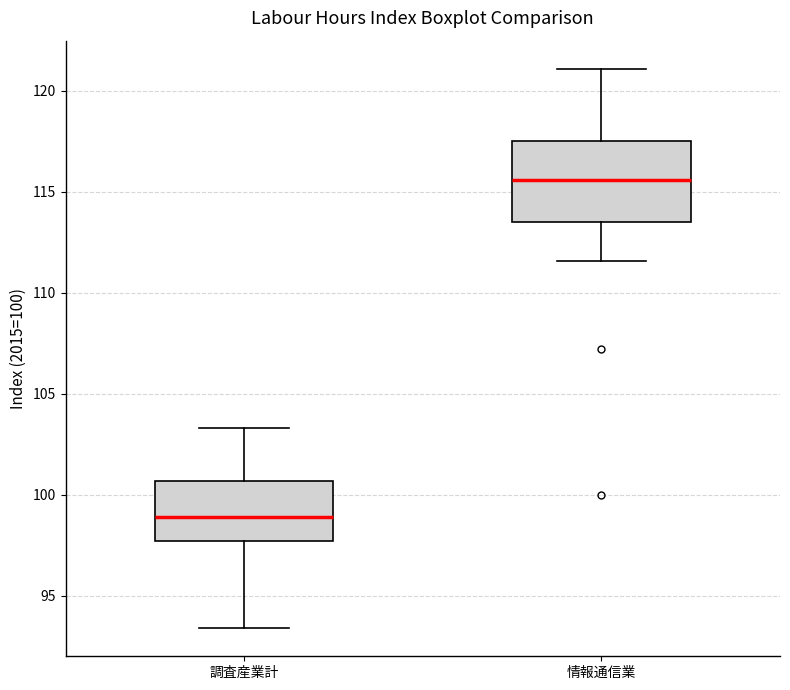

Where does the upper whisker of the box for 調査産業計 end on the y-axis? The values are not printed on the chart, so give them approximately, as read against the axis.

103.5